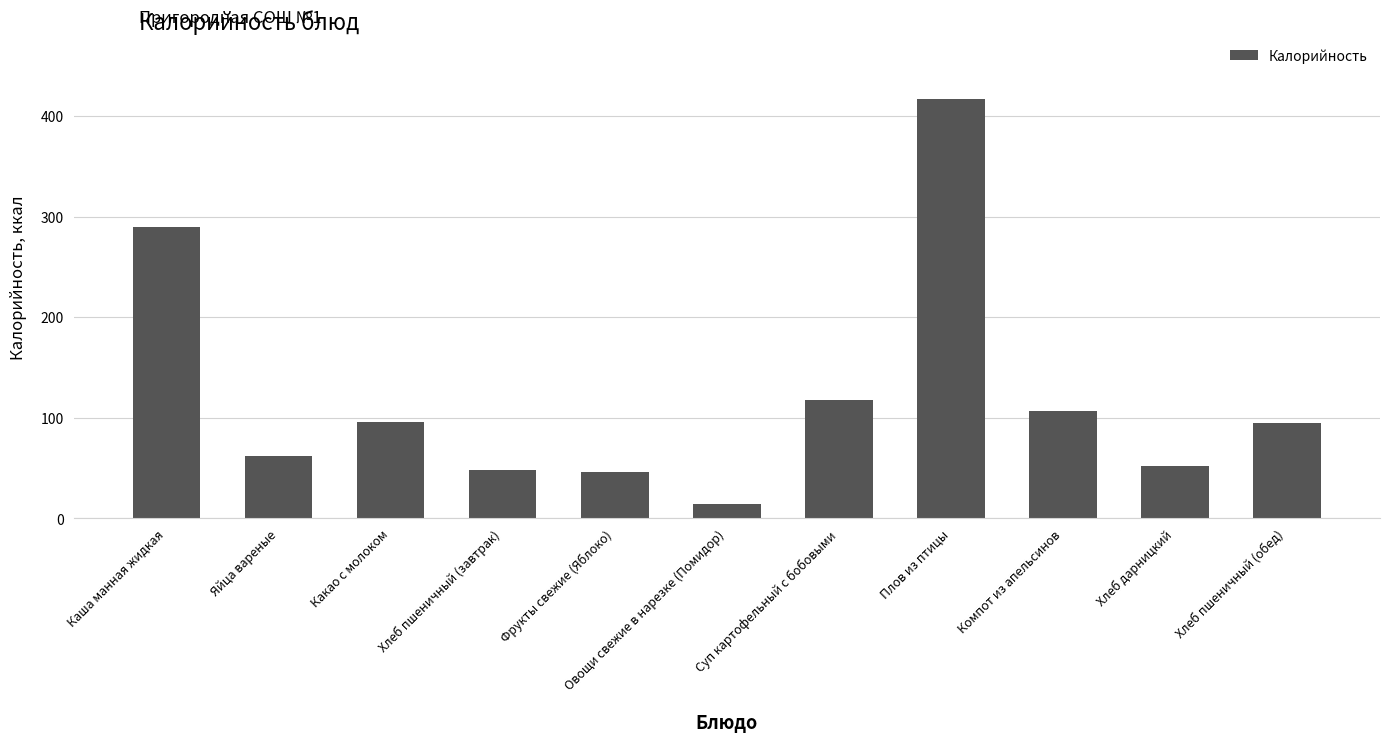

Is it true that the value at Какао с молоком is 64.6?

False